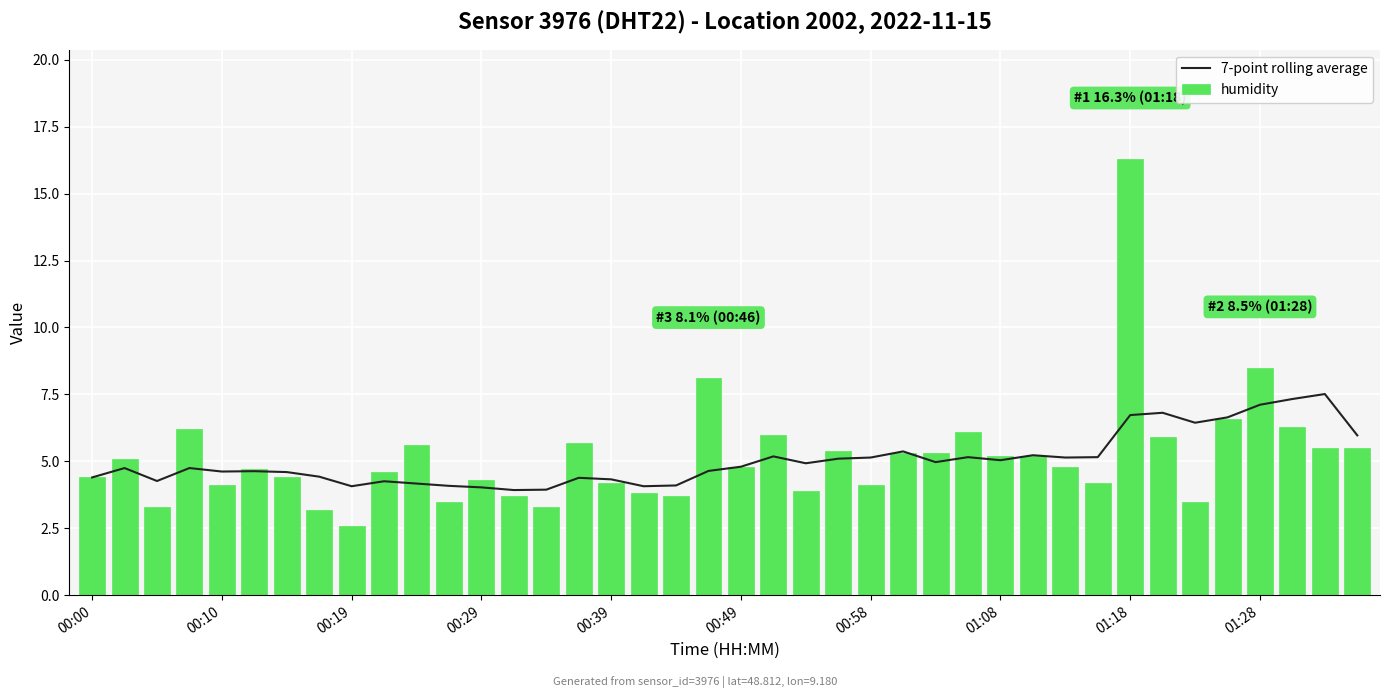

The value of humidity at 01:08 is 5.2. True or false?

True